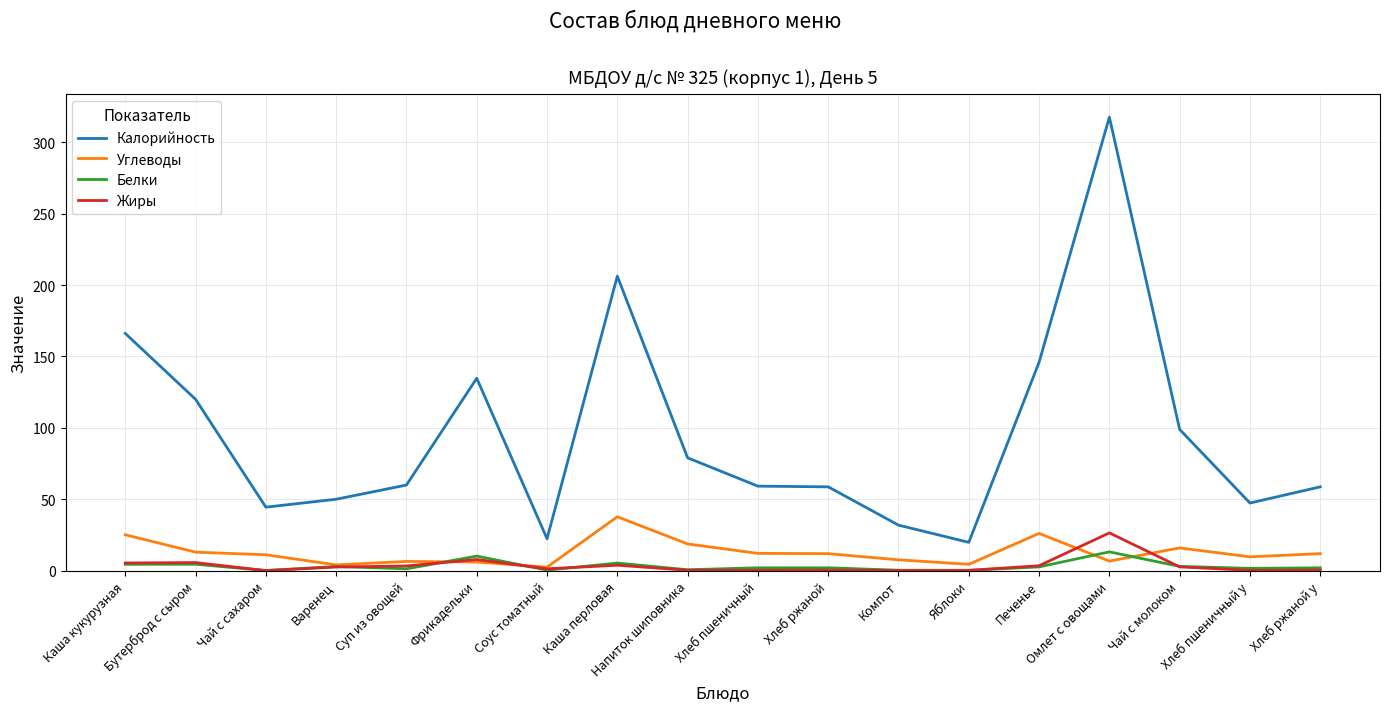

Which series has the largest range (max minus min)?

Калорийность